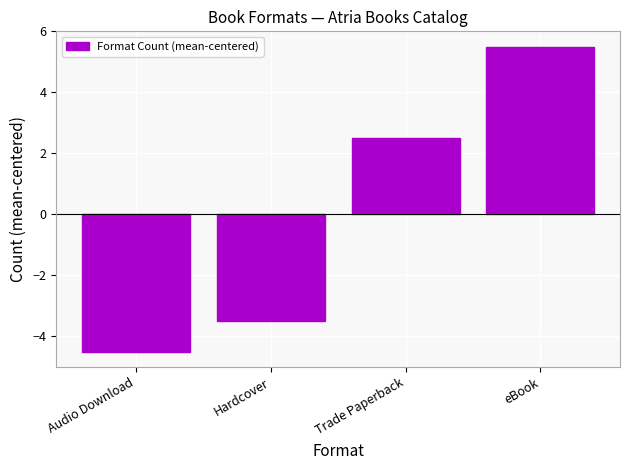

How many negative values are there?

2